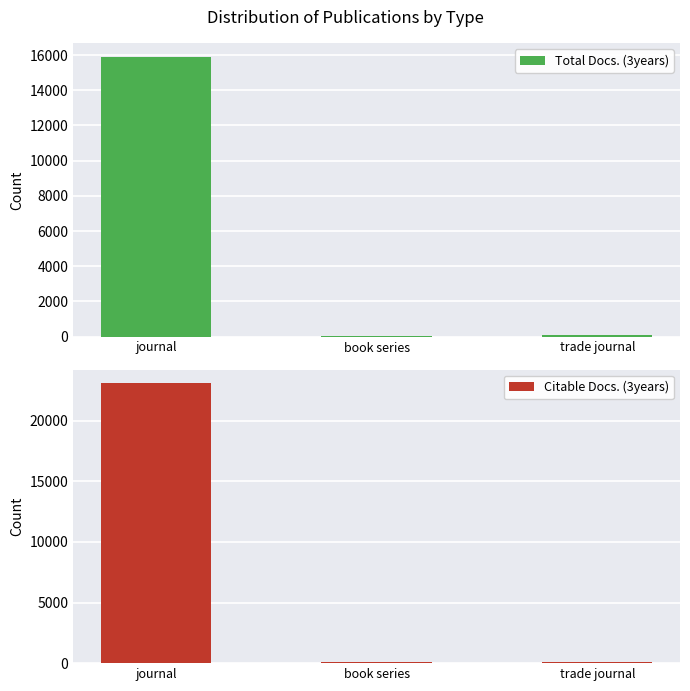

What is the label of the 1st bar from the right?

trade journal